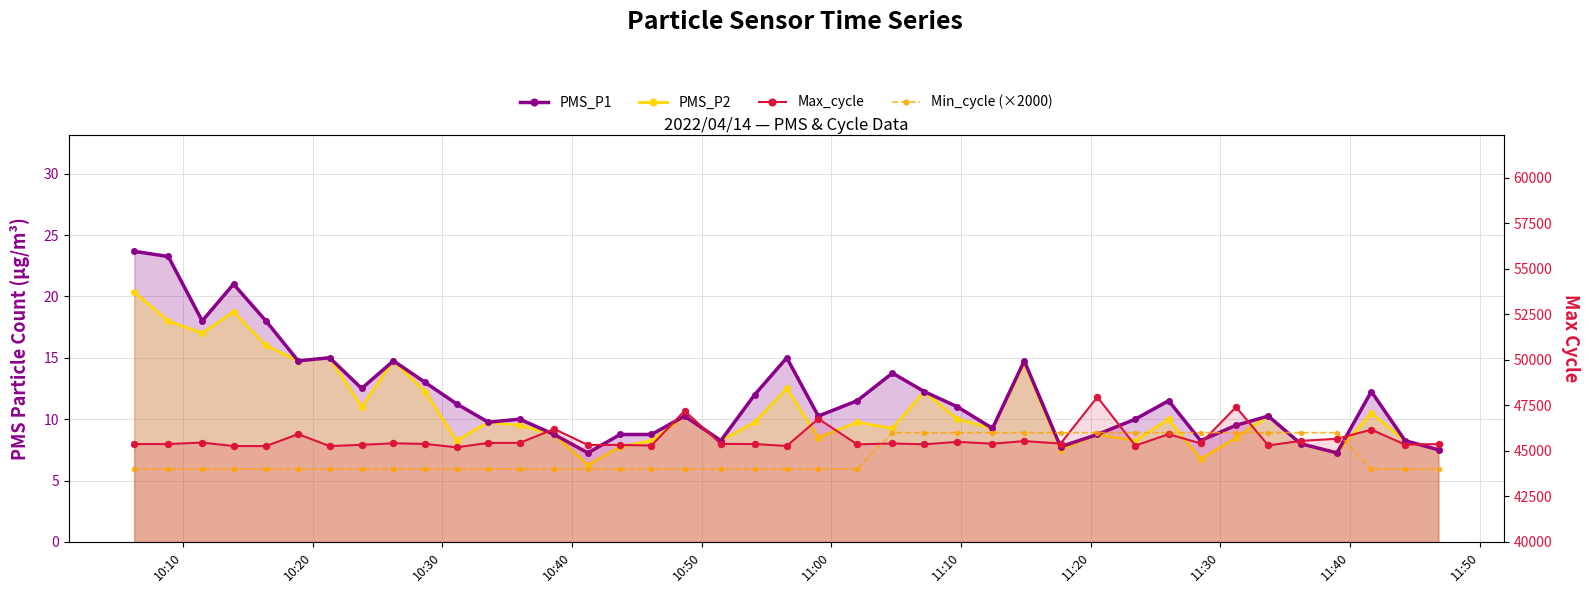

Is the value of Max_cycle at 28 greater than the value of PMS_P2 at 11:50?

Yes